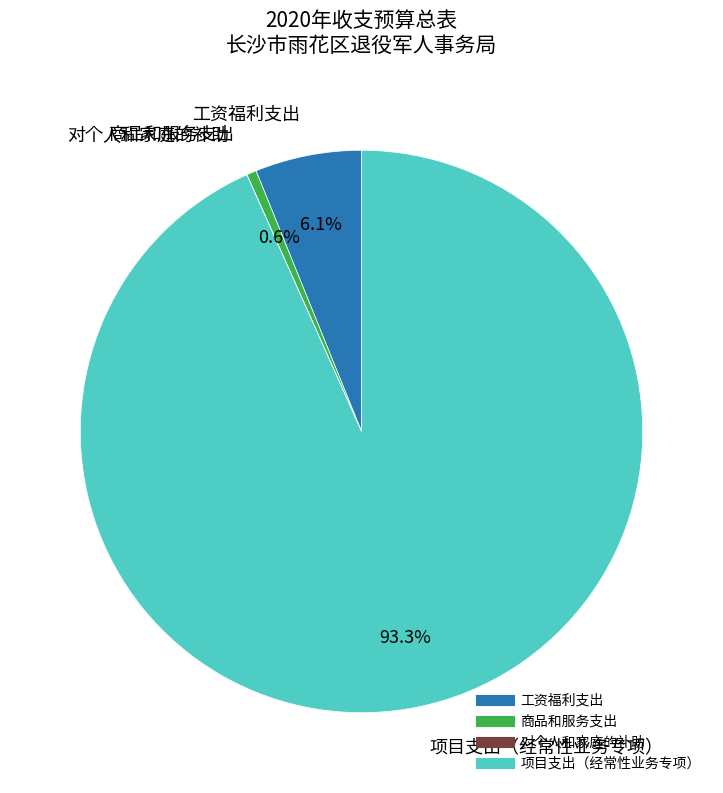

Is there any slice that represents more than half of the pie?

Yes